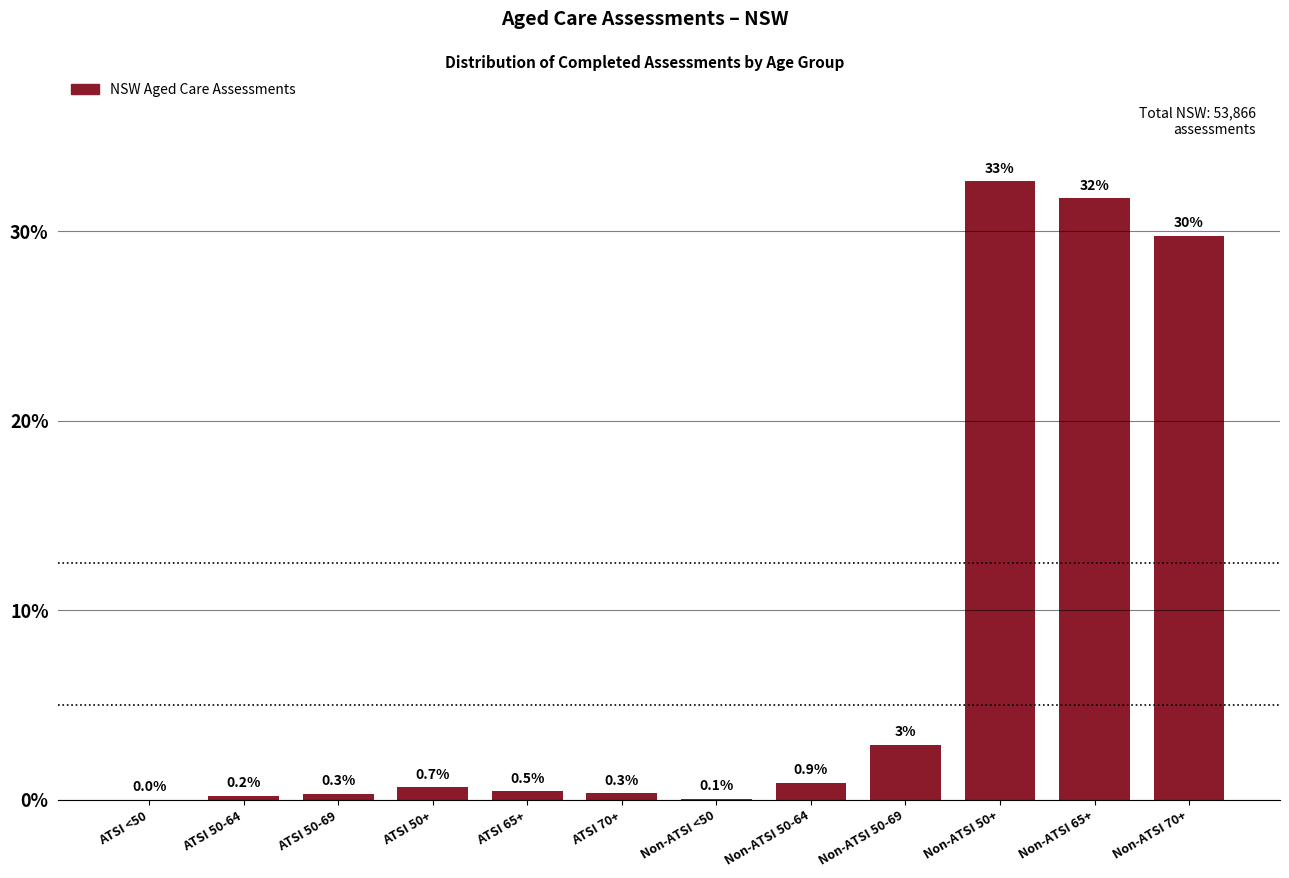

The chart shows a value of 0.3 at ATSI 70+. True or false?

True